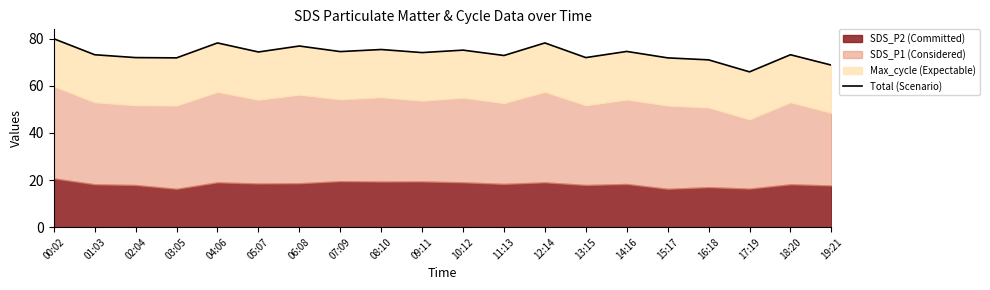

List the labels in order of value, smallest first.

17:19, 19:21, 16:18, 03:05, 15:17, 02:04, 13:15, 11:13, 01:03, 18:20, 09:11, 05:07, 07:09, 14:16, 10:12, 08:10, 06:08, 04:06, 12:14, 00:02